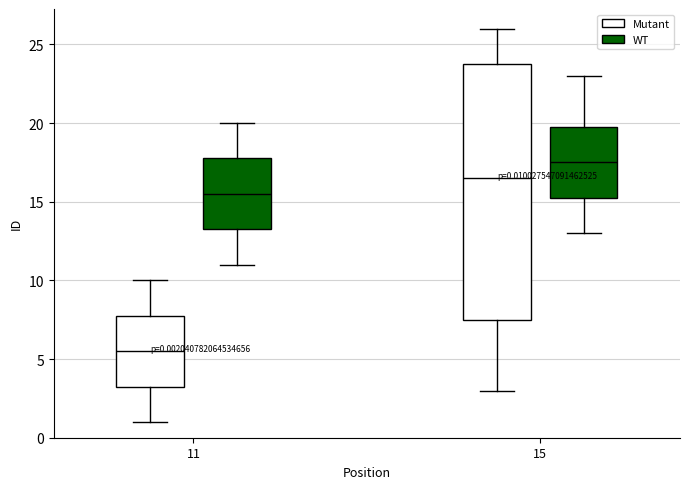

Which box has the highest median line?

15 (WT)